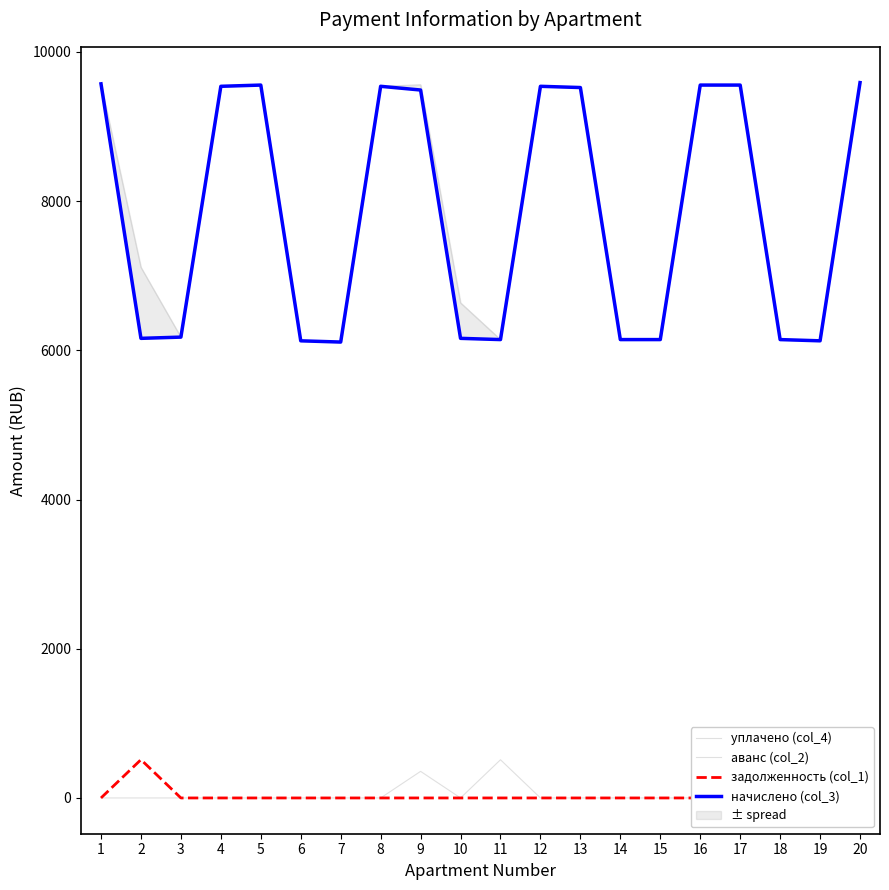

Rank the series by their maximum value, from highest to lowest.

уплачено (col_4), начислено (col_3), задолженность (col_1), аванс (col_2)